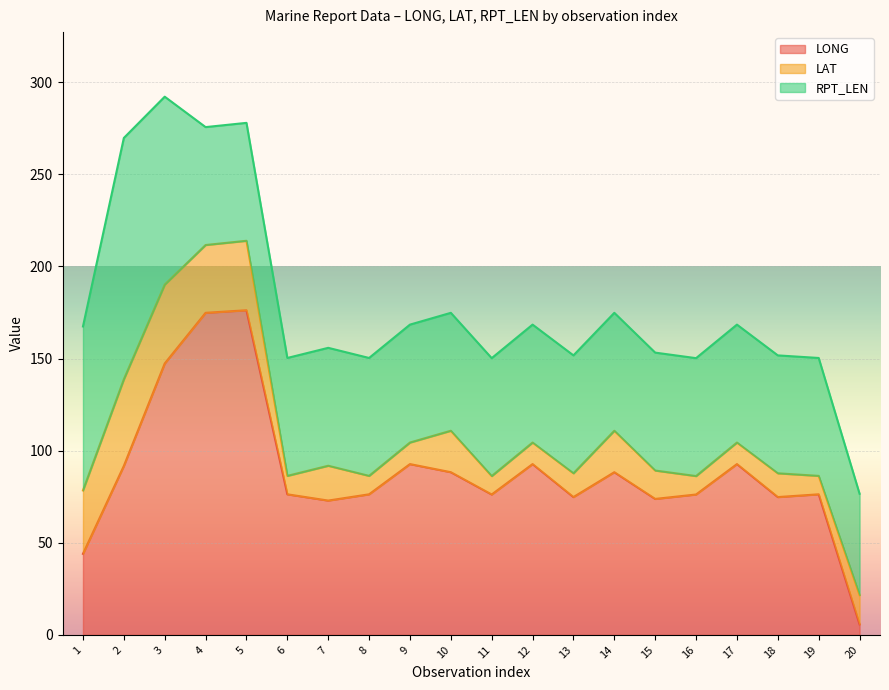

What is the sum of all LAT values?

404.8